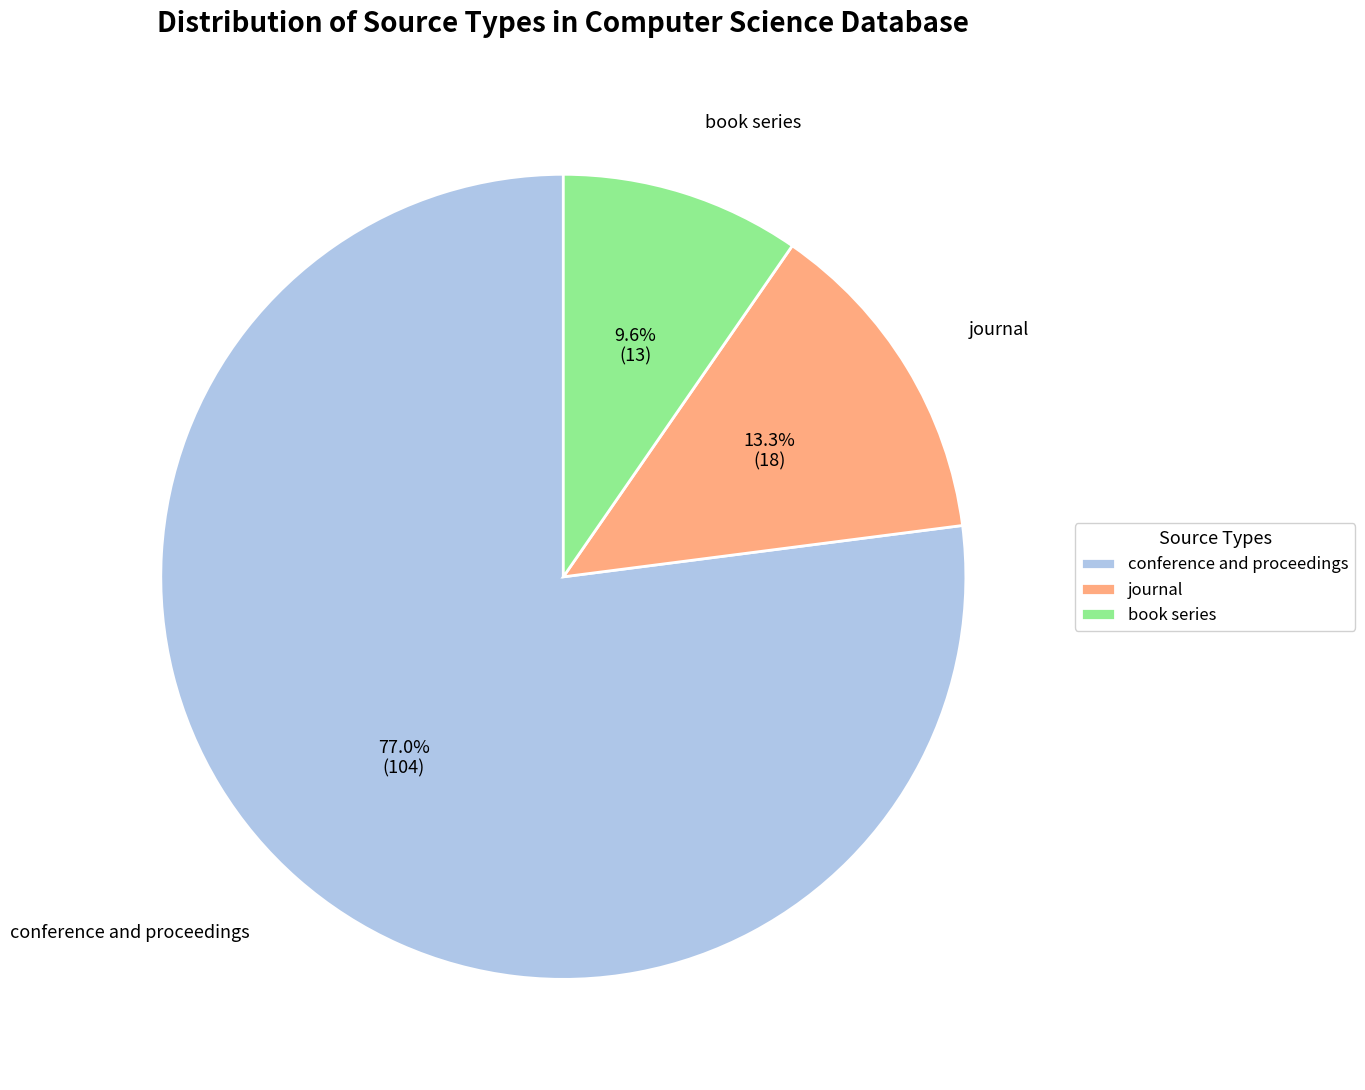

Is the sum of conference and proceedings and journal greater than half?

Yes